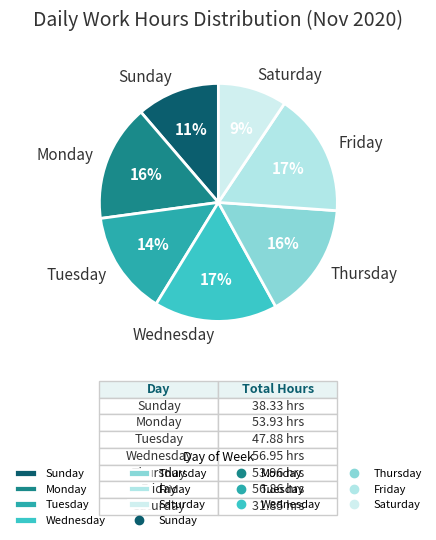

Is it true that Thursday is 10% of the pie?

False